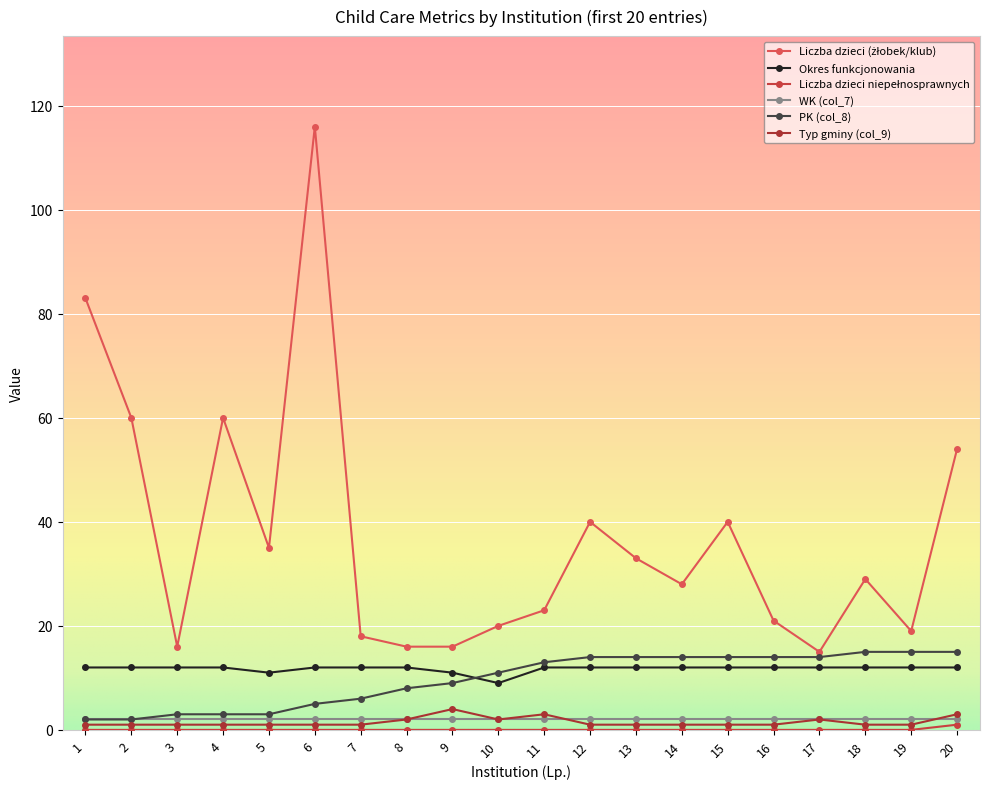

True or false: Liczba dzieci (żłobek/klub) and PK (col_8) intersect in this chart.

False